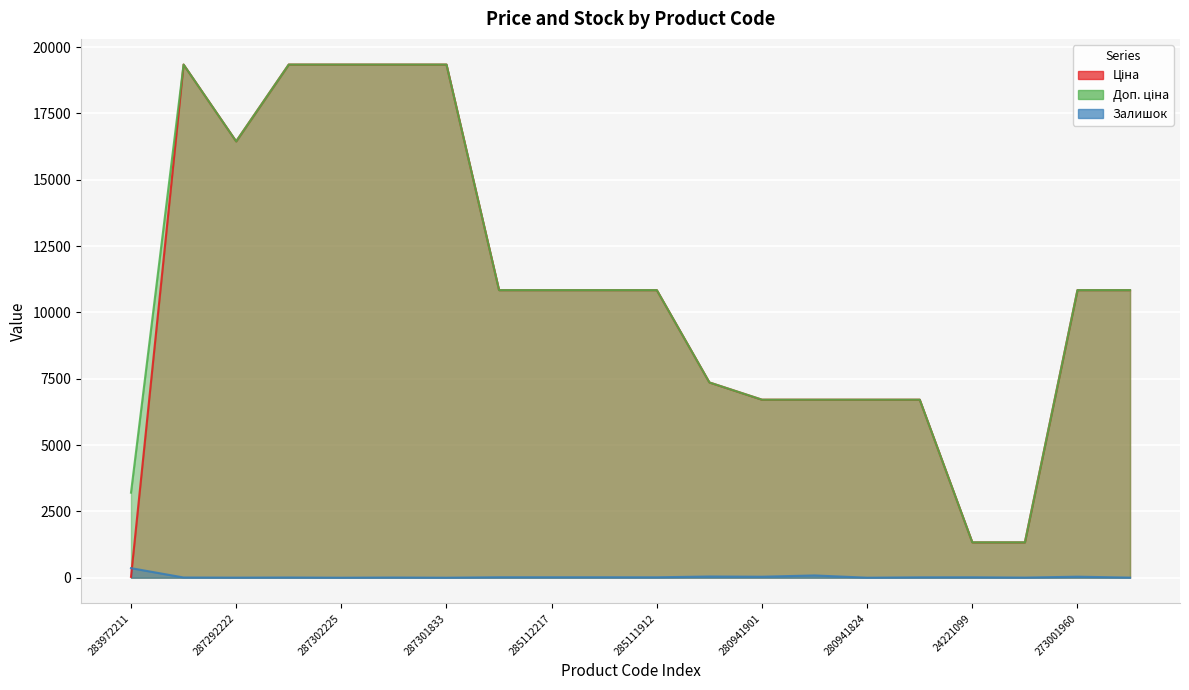

What is the sum of all Залишок values?

694.0